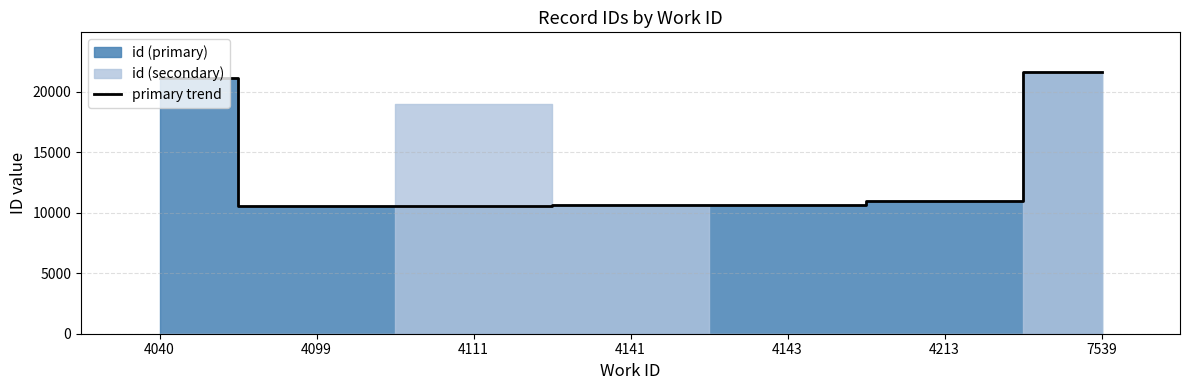

Reading left to right, extract all data points from this chart.

4040=21099	4099=10552	4111=10570	4141=10644	4143=10655	4213=10962	7539=21656